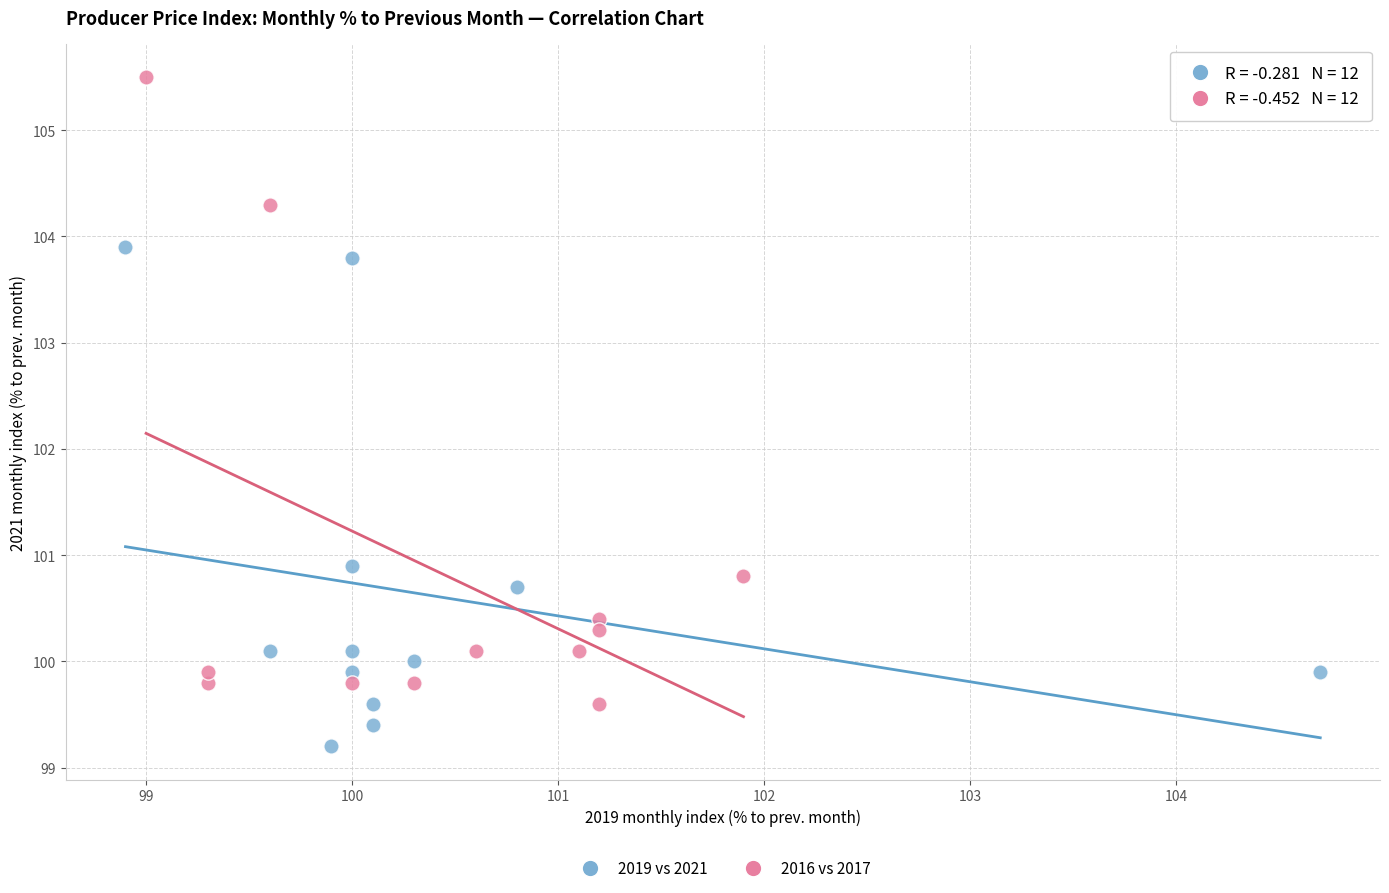

Which series has the widest spread of Y values?

2016 vs 2017